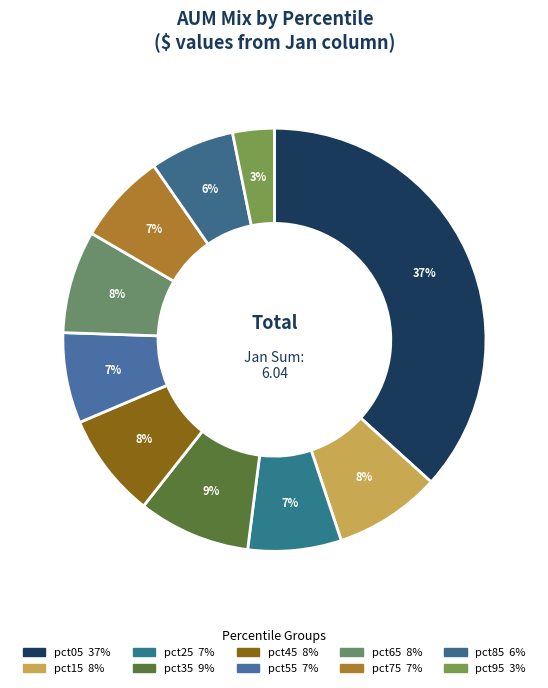

How many segments does this pie chart have?

10